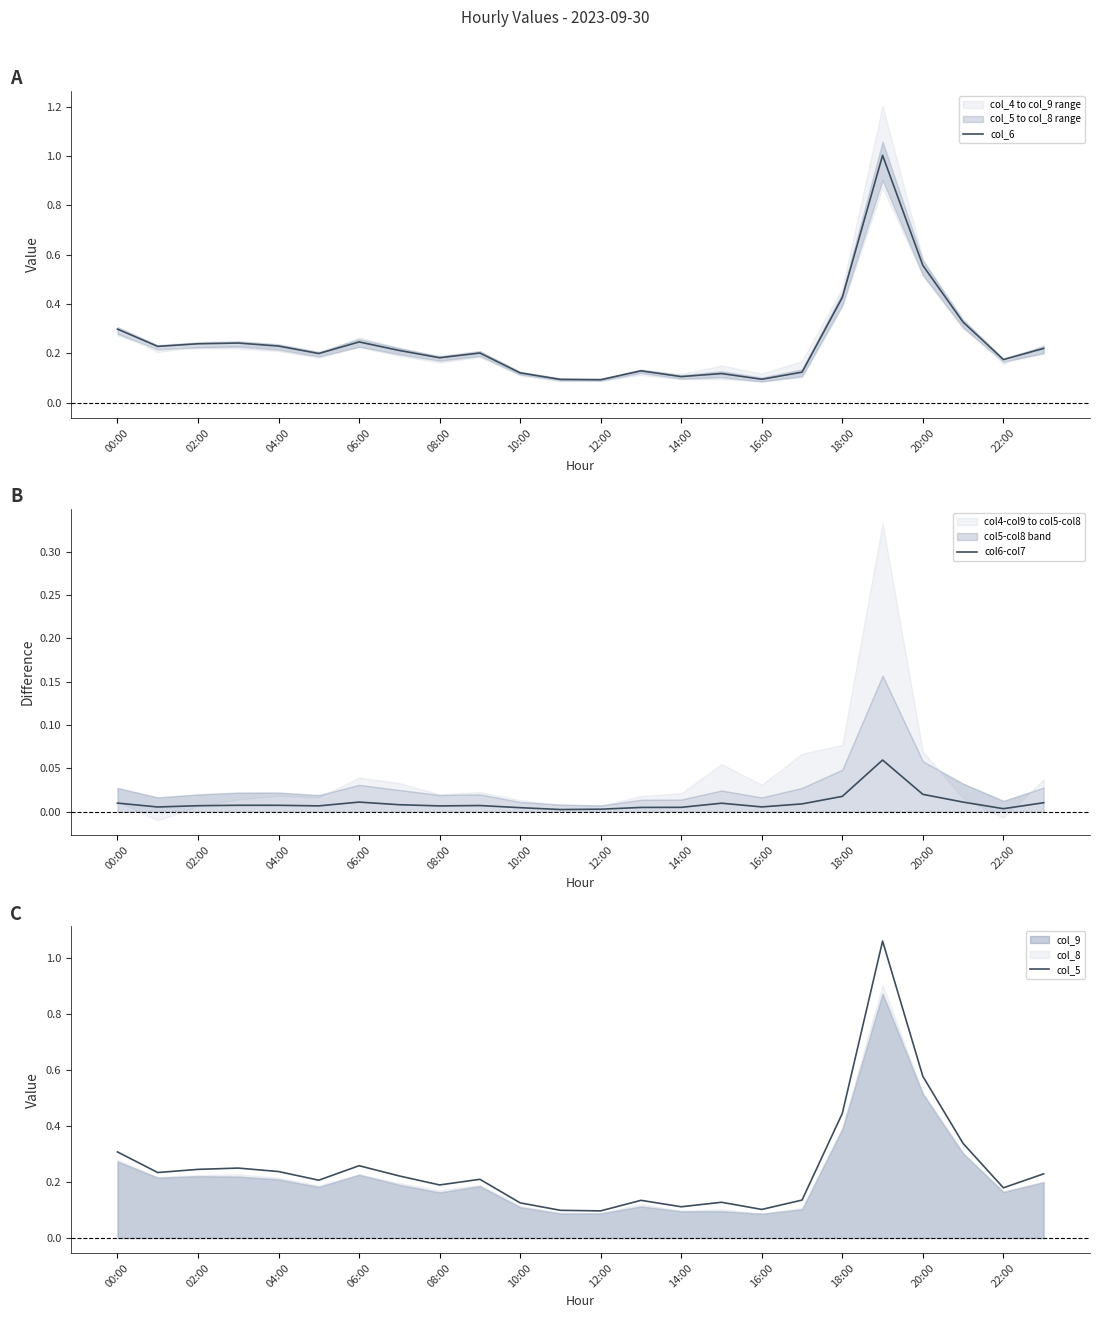

True or false: col_5 and col_6 intersect in this chart.

False